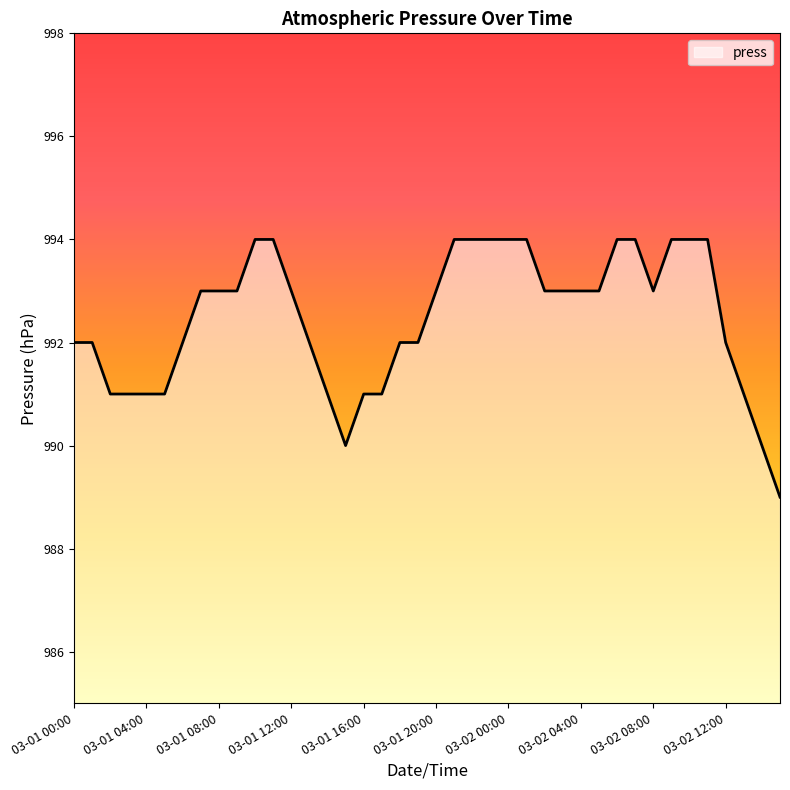

What is the minimum value shown in the chart?

989